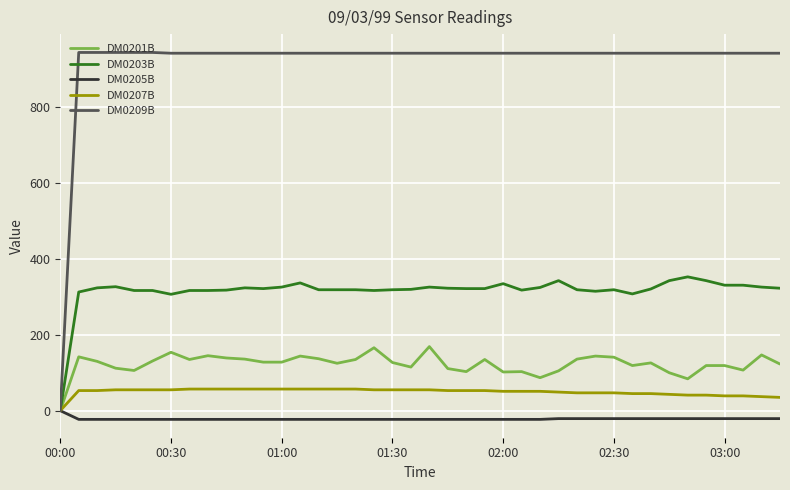

Which series has the widest spread of values?

DM0209B